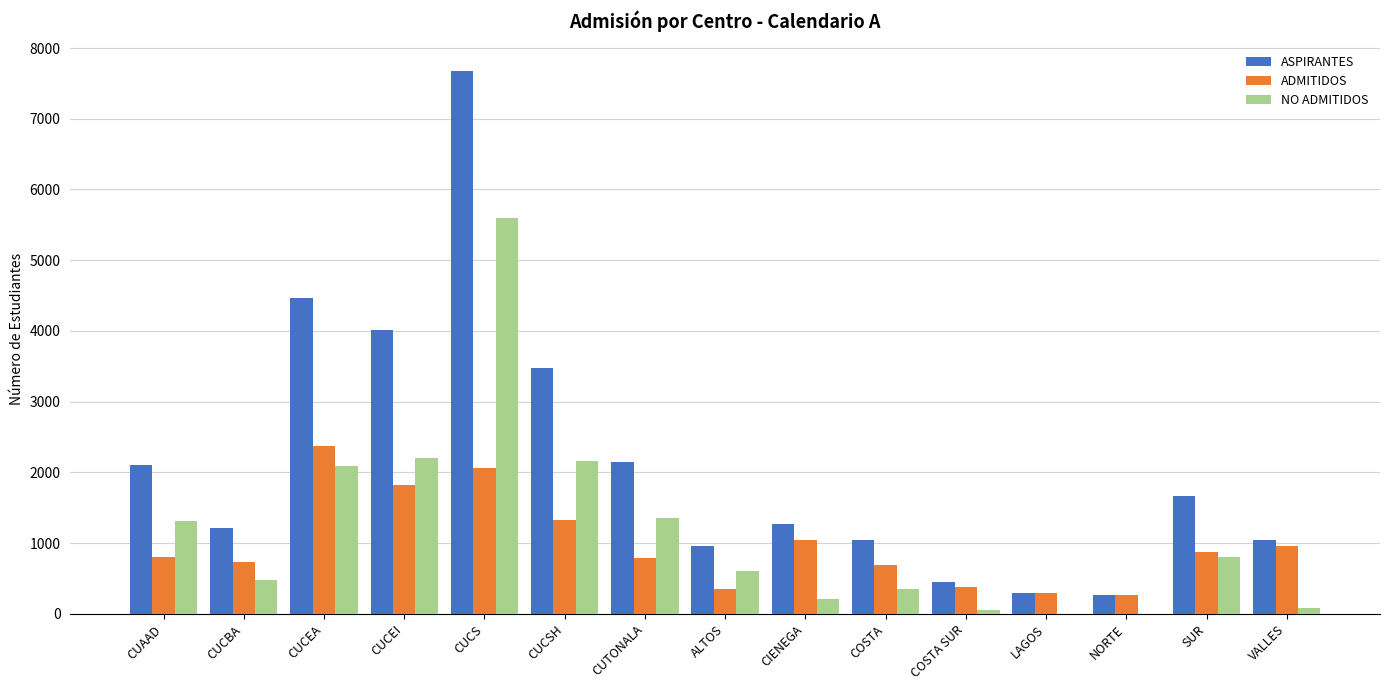

What is the sum of all ADMITIDOS values?

14777